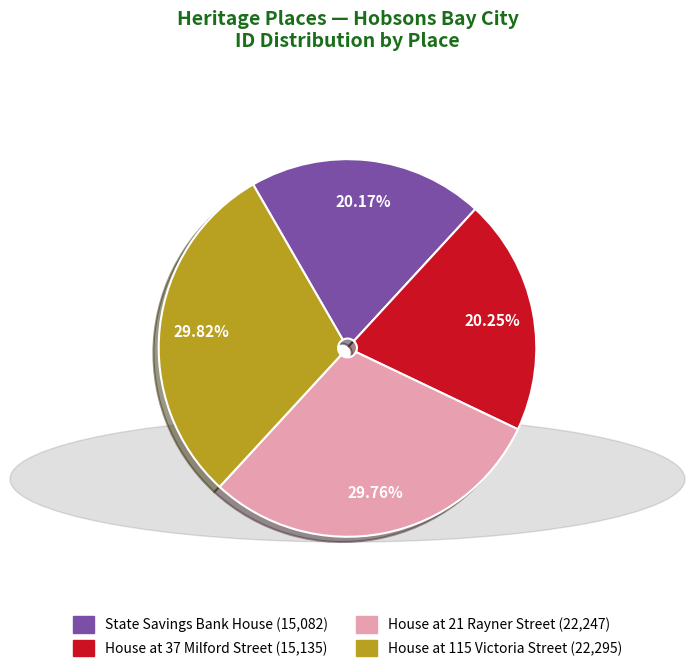

Does House at 37 Milford Street represent more than half of the total?

No